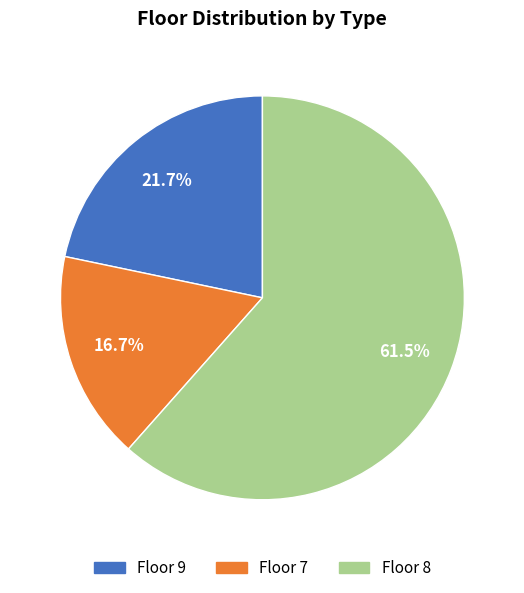

Which slice is the smallest?

Floor 7